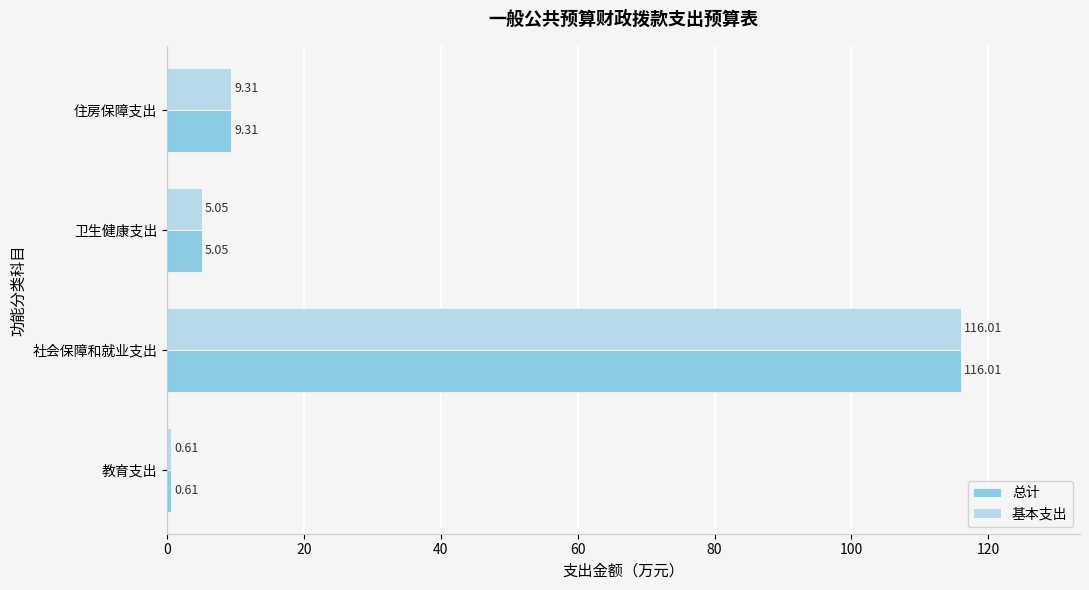

How many series are shown in this chart?

2